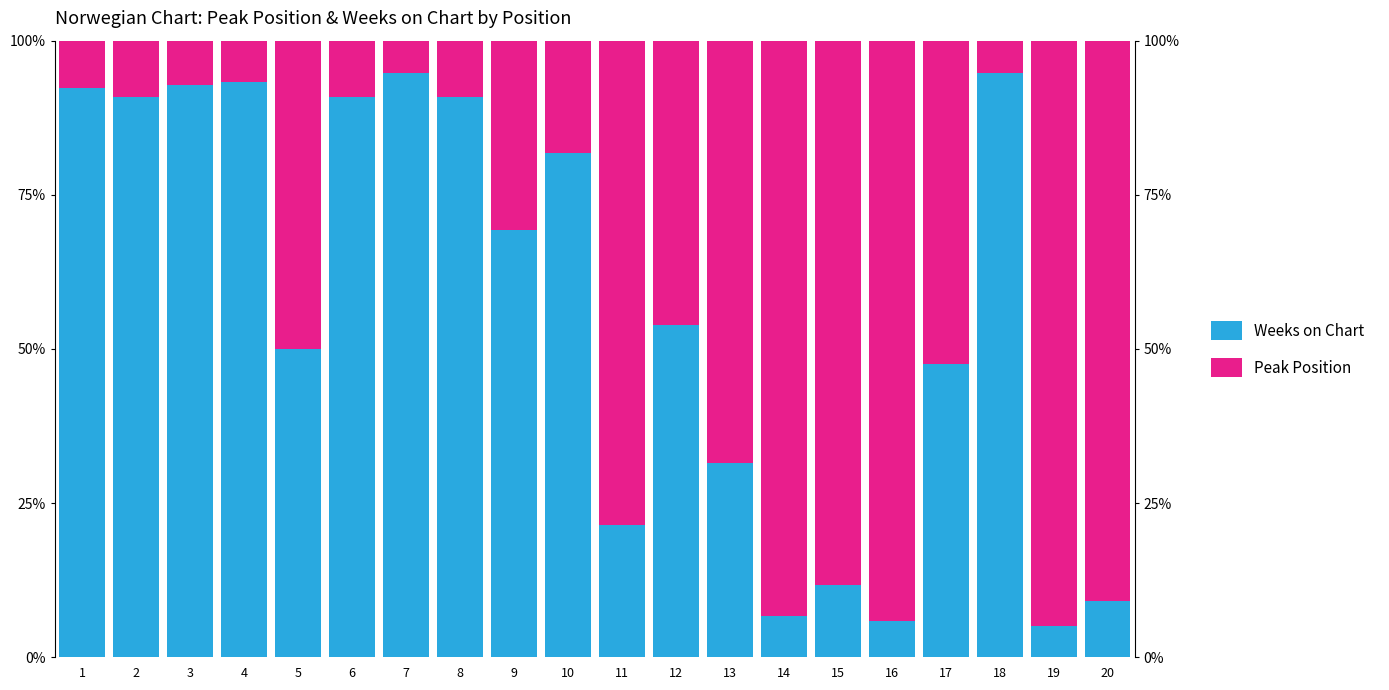

What is the value of the Weeks on Chart bar at the 20th from the left?

9.1